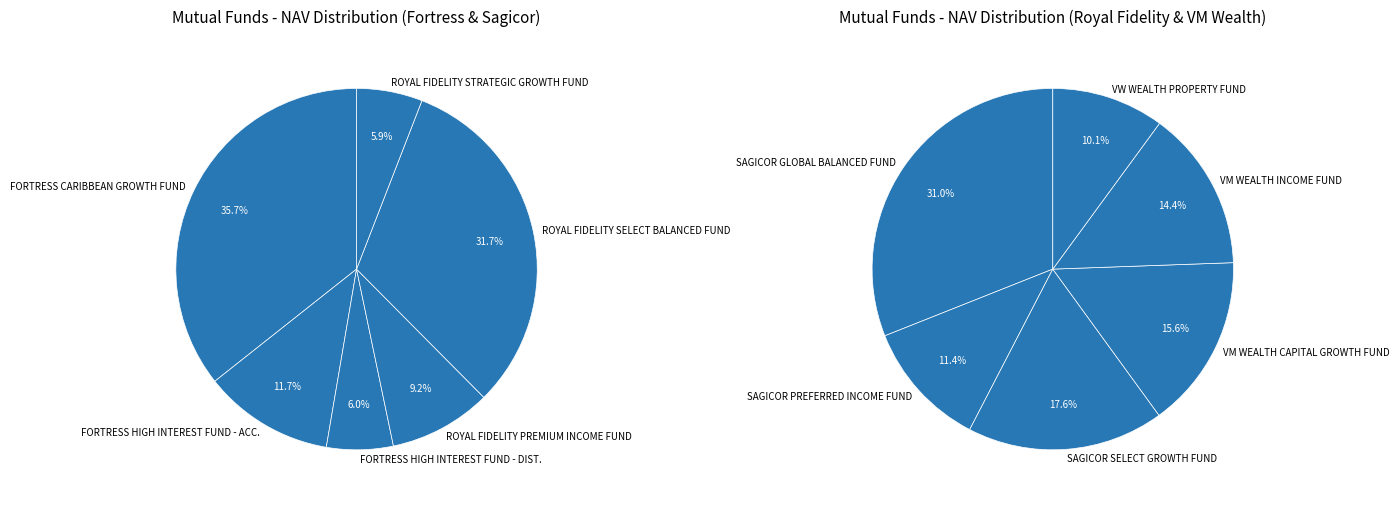

What percentage is the 2 slice, to the nearest percent?

11%